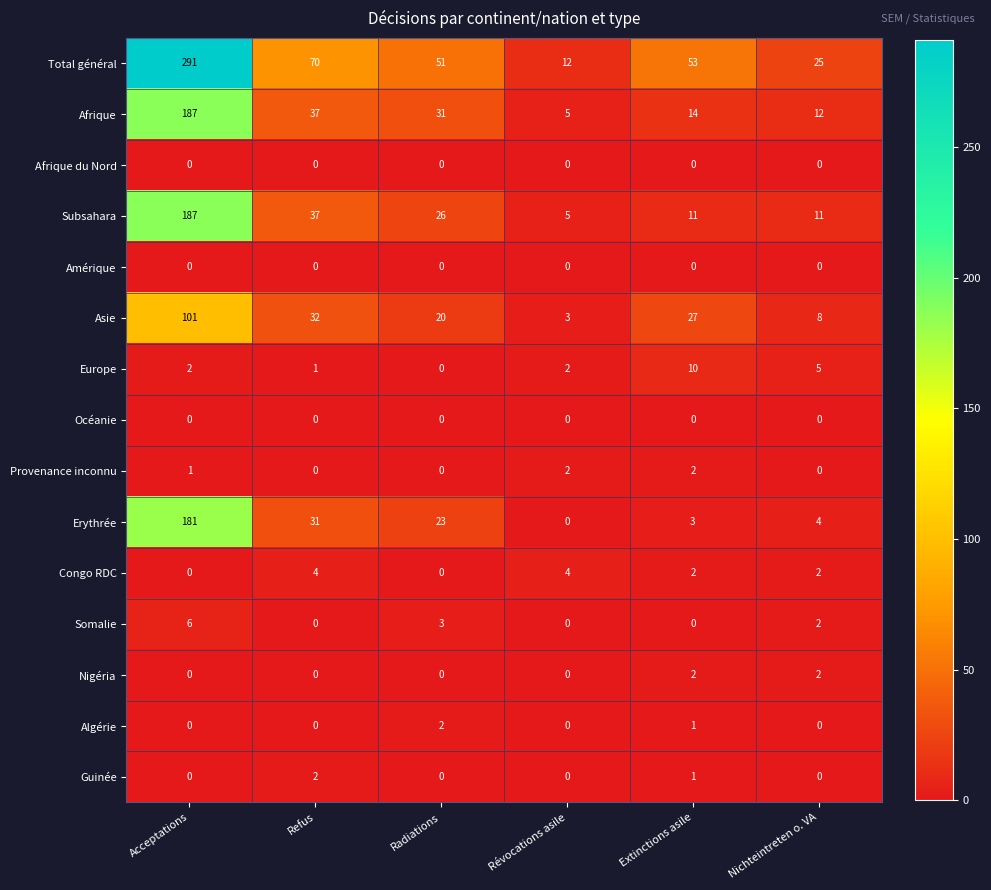

What is the difference between the second highest and minimum values in the Afrique series?

32